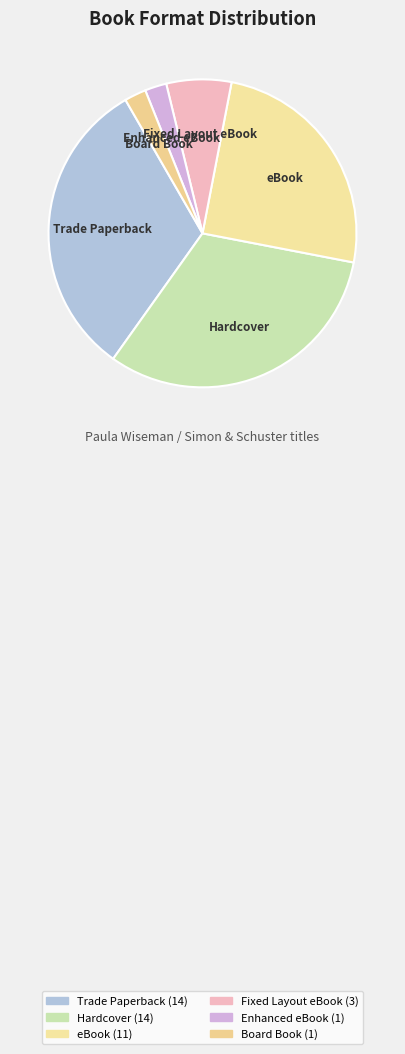

Which has a higher value, eBook or Hardcover?

Hardcover